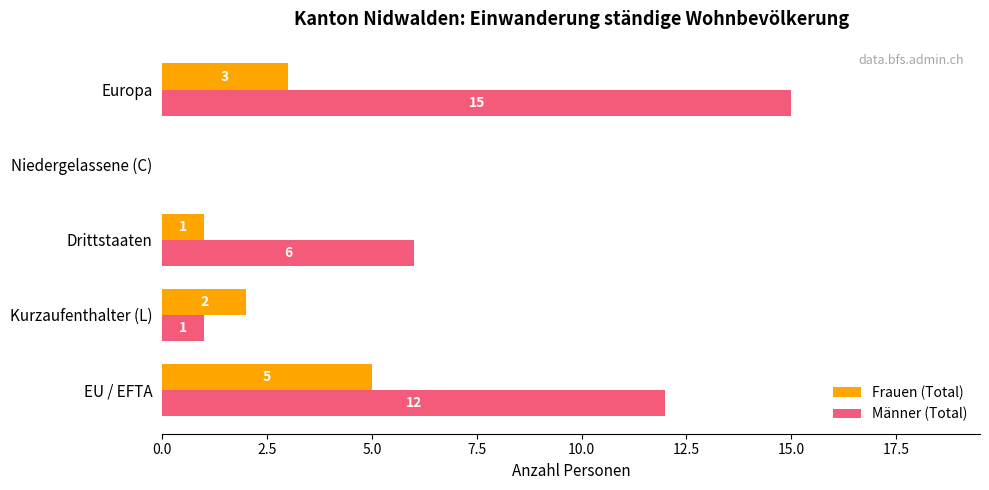

What is the total value across all series at Drittstaaten?

7